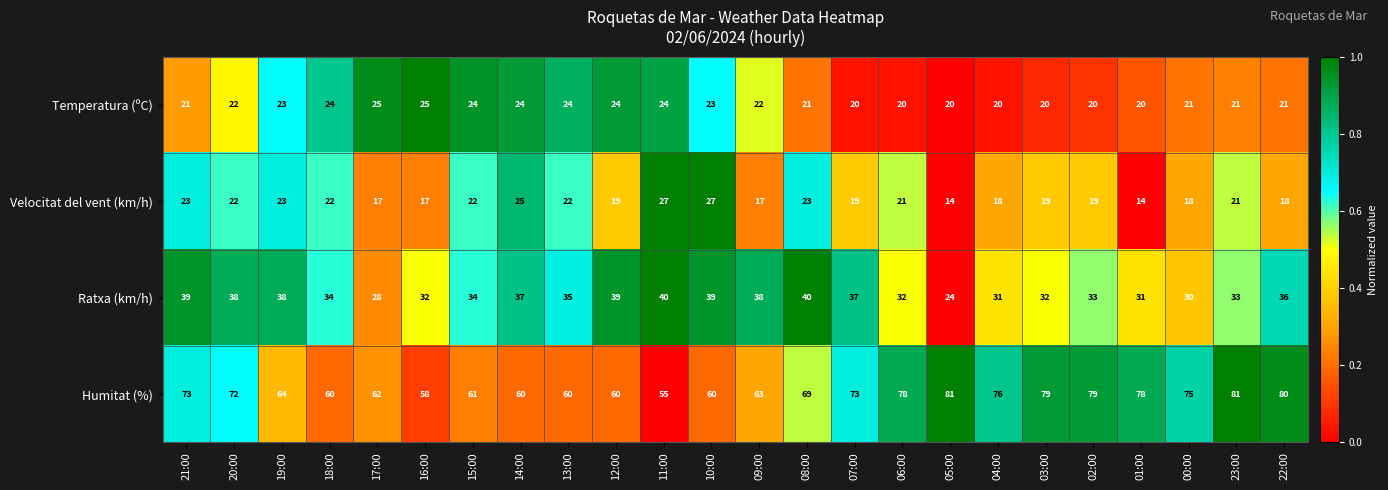

What is the lowest value of the Ratxa (km/h) series?

24